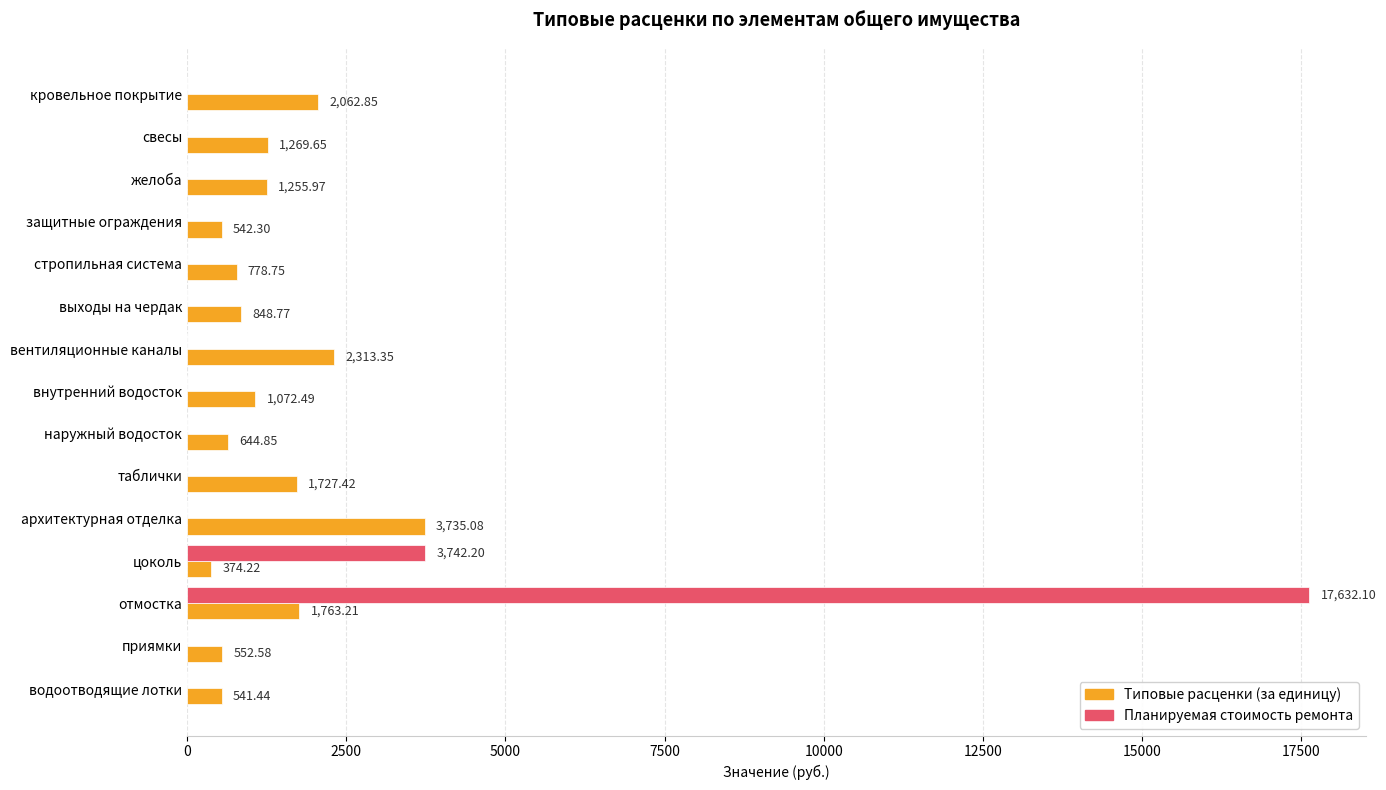

Which category has the highest value in the Планируемая стоимость ремонта series?

отмостка